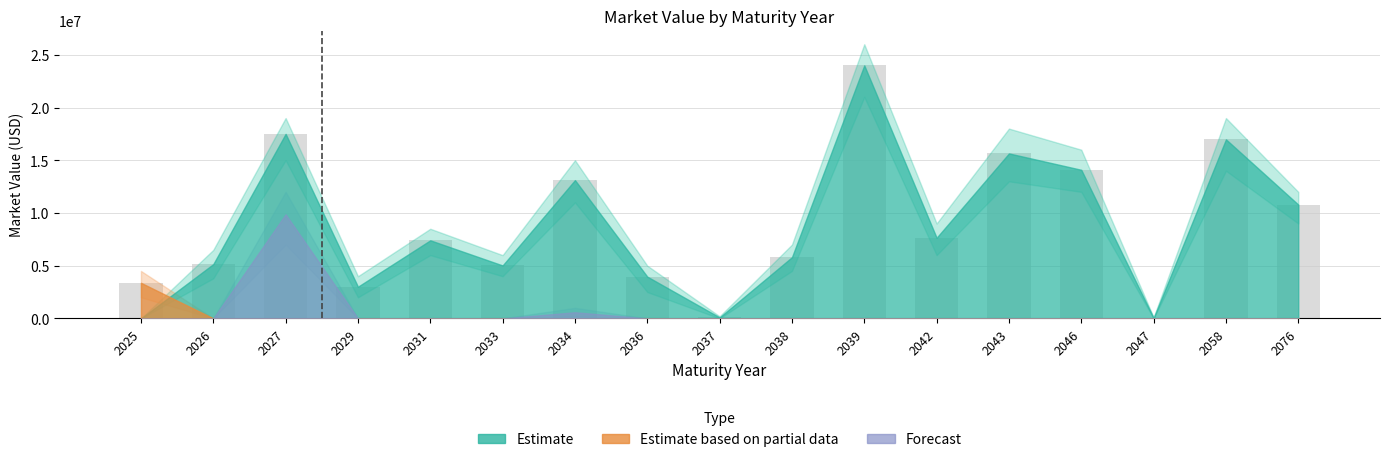

What is the sum of all values?

153638981.2